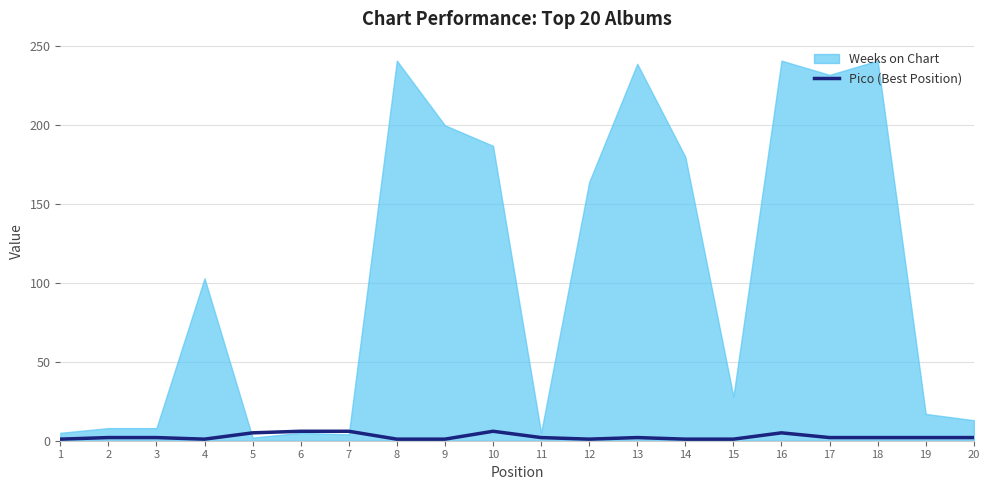

The Pico (Best Position) series shows 1 at 9. True or false?

True